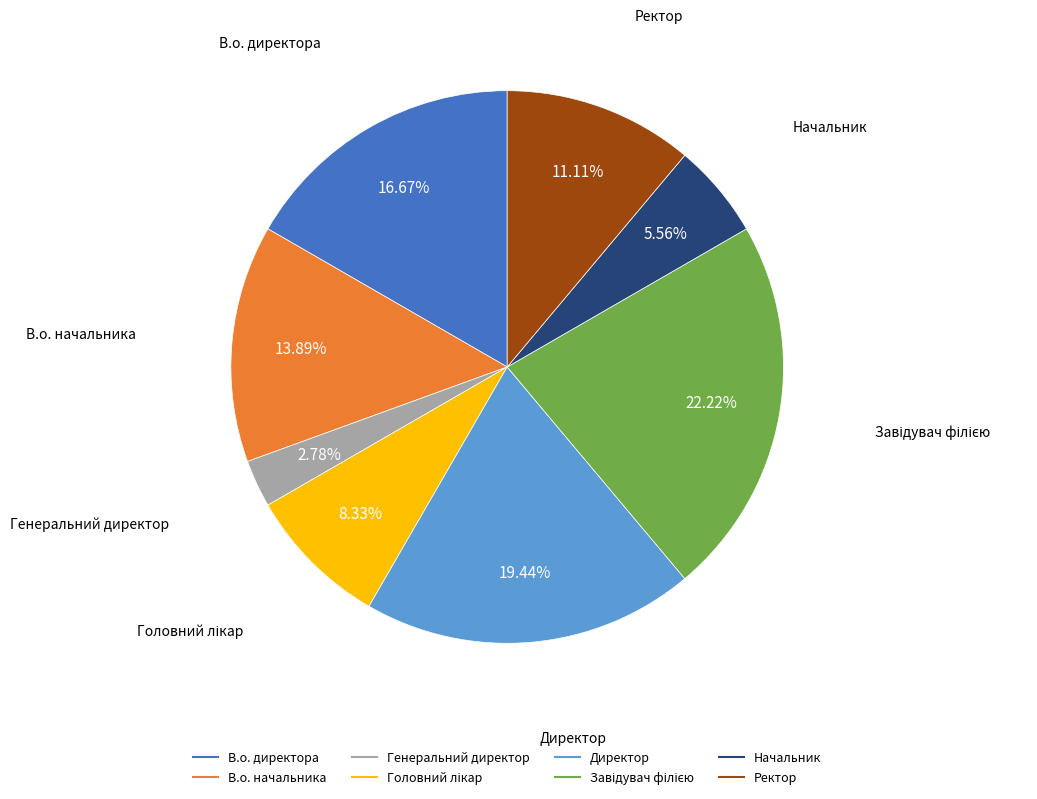

How many slices are in this pie chart?

8